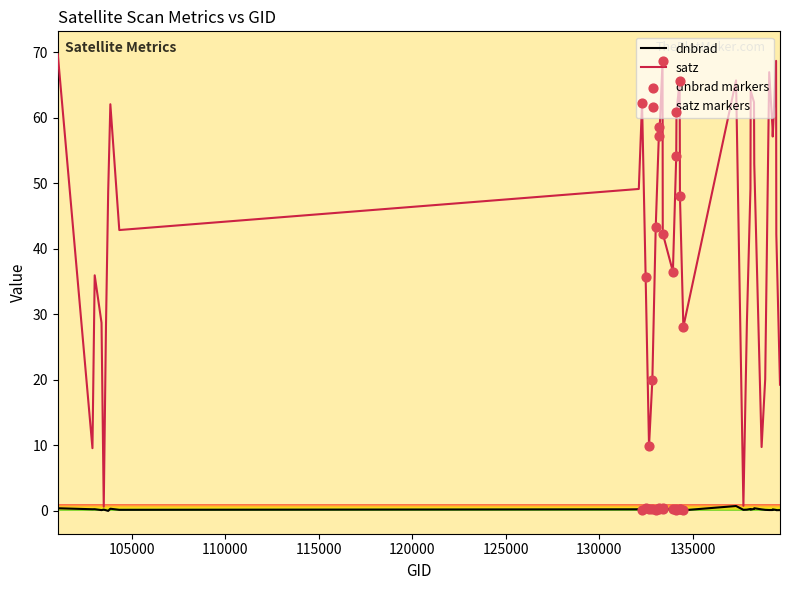

Which series has the largest total across all categories?

satz